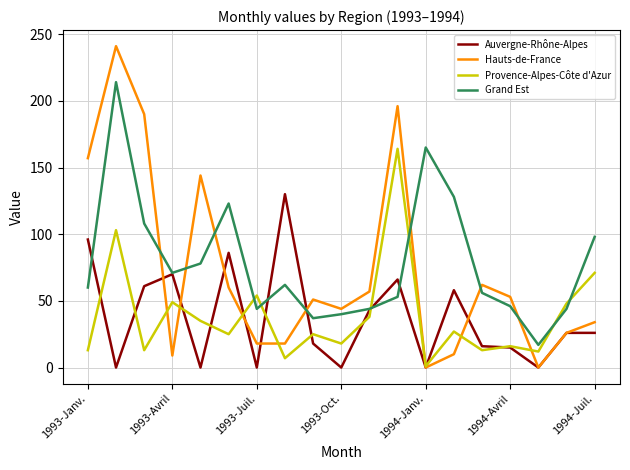

Which series has the largest range (max minus min)?

Hauts-de-France